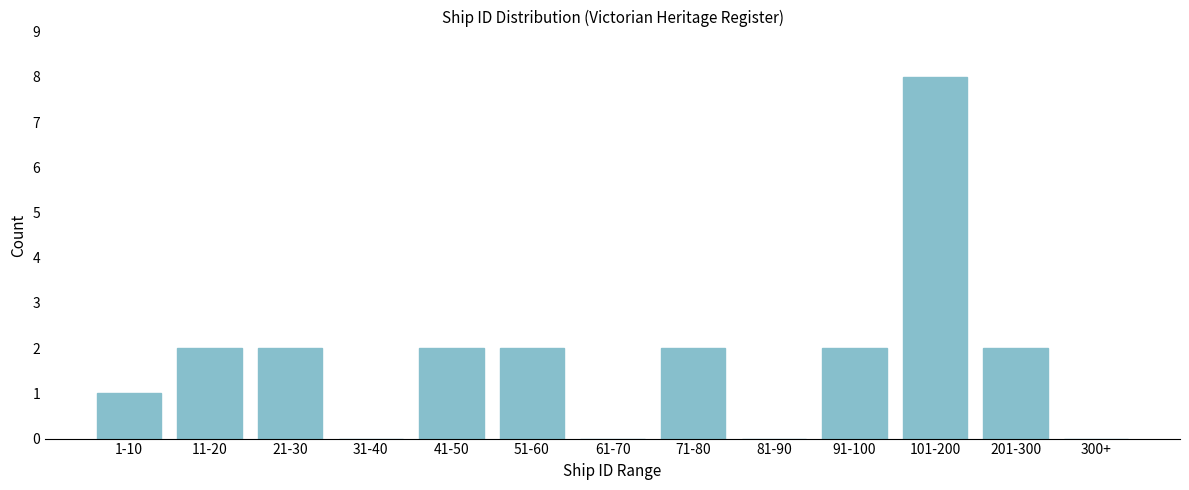

Reading left to right, list all the values displayed in this chart.

1-10=1	11-20=2	21-30=2	31-40=0	41-50=2	51-60=2	61-70=0	71-80=2	81-90=0	91-100=2	101-200=8	201-300=2	300+=0